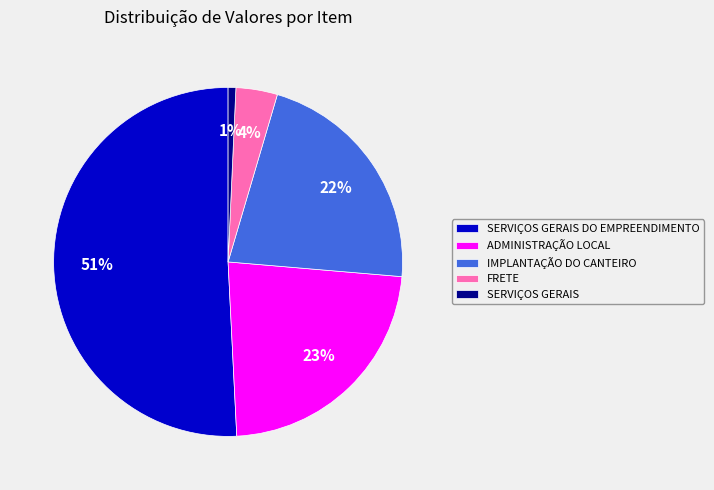

To the nearest percent, what is the difference between the SERVIÇOS GERAIS DO EMPREENDIMENTO and FRETE slice percentages?

47%